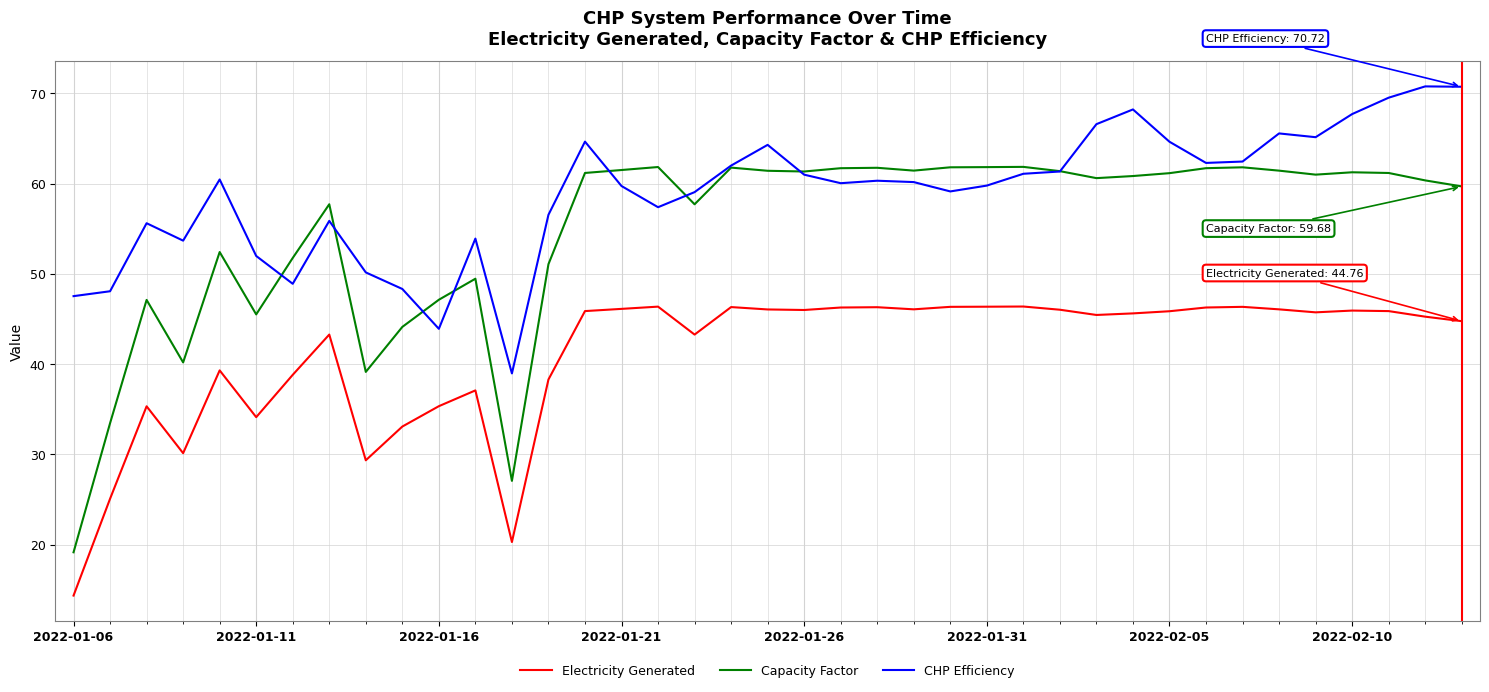

Rank the series by their average value, from highest to lowest.

CHP Efficiency, Capacity Factor, Electricity Generated